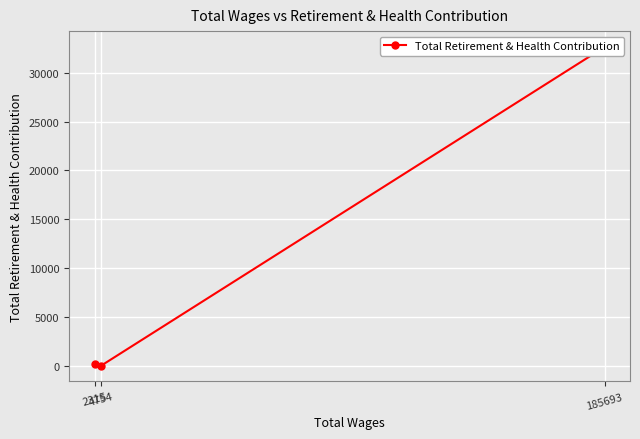

Is this an area chart (filled region under the line)?

No